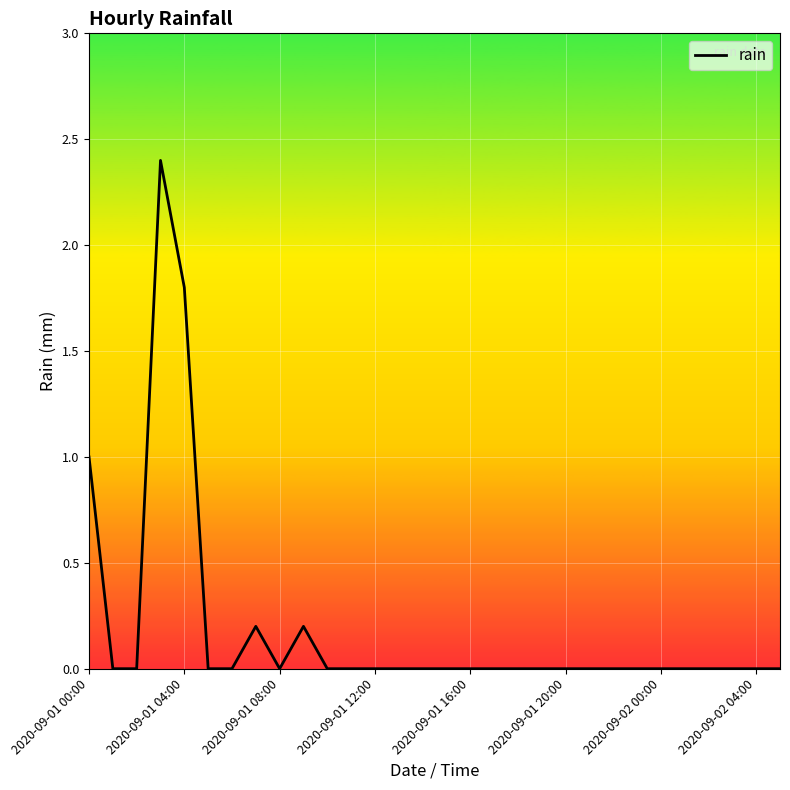

What is the difference between the maximum and minimum values?

2.4